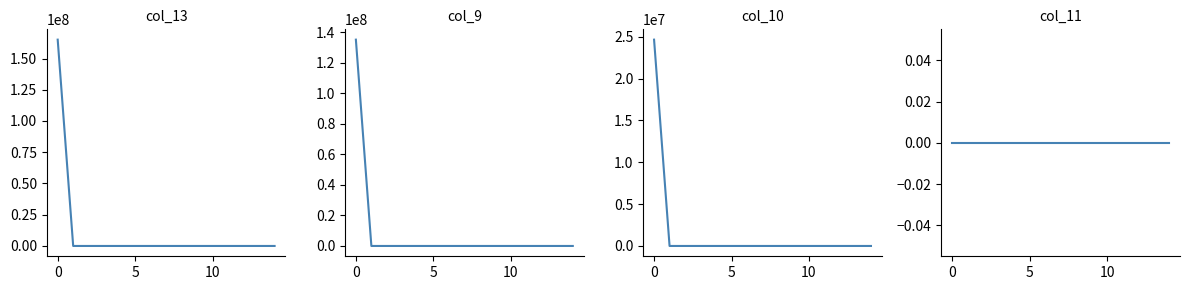

True or false: col_11 and col_9 cross at least once.

False